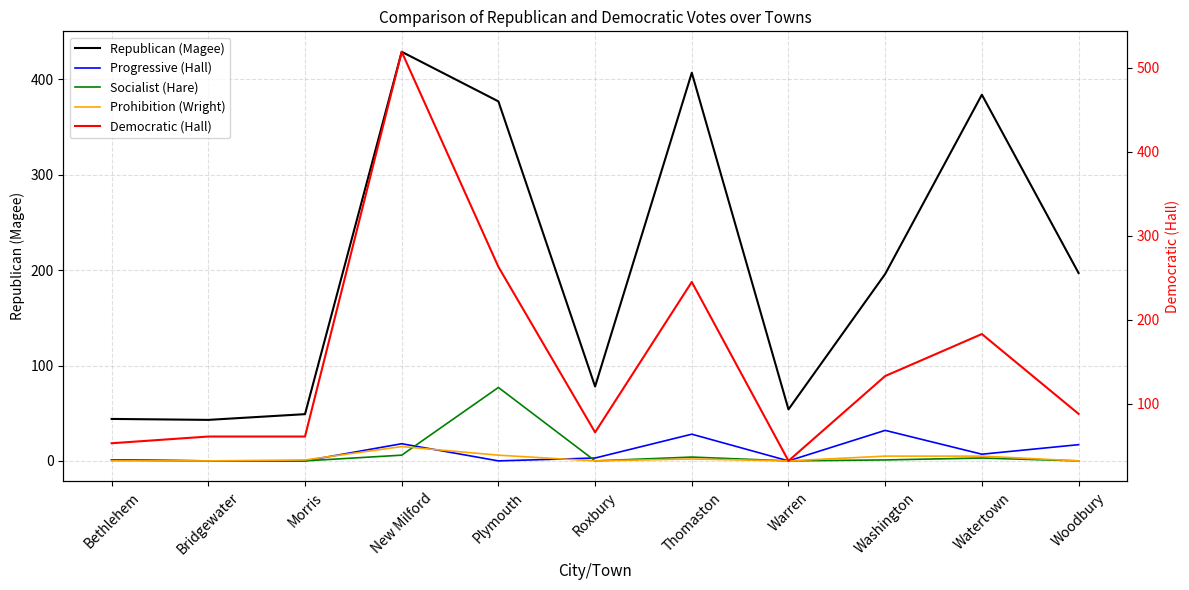

Which series has the widest spread of values?

Democratic (Hall)